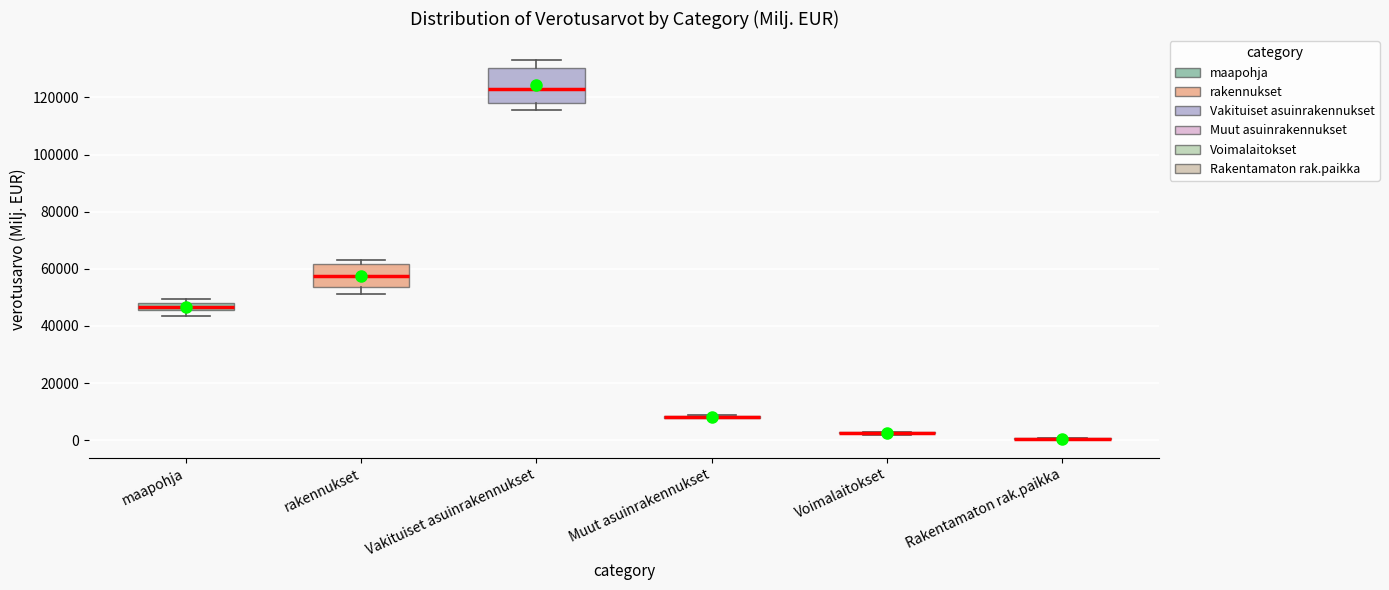

Where is the lower edge of the box for maapohja on the y-axis? The values are not printed on the chart, so give them approximately, as read against the axis.

46000